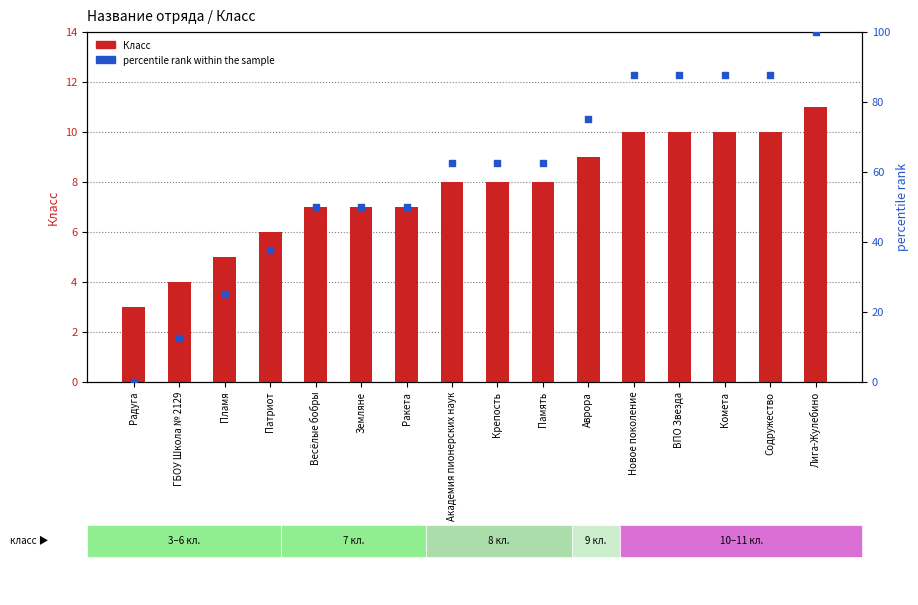

What are all the series names shown in the legend?

Класс, percentile rank within the sample